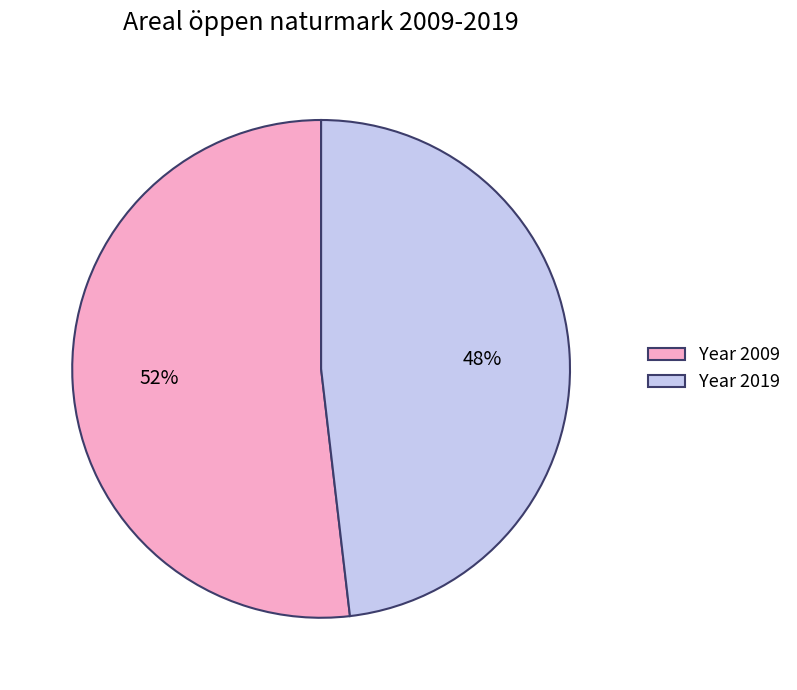

The Year 2009 slice represents 52% of the pie. True or false?

True